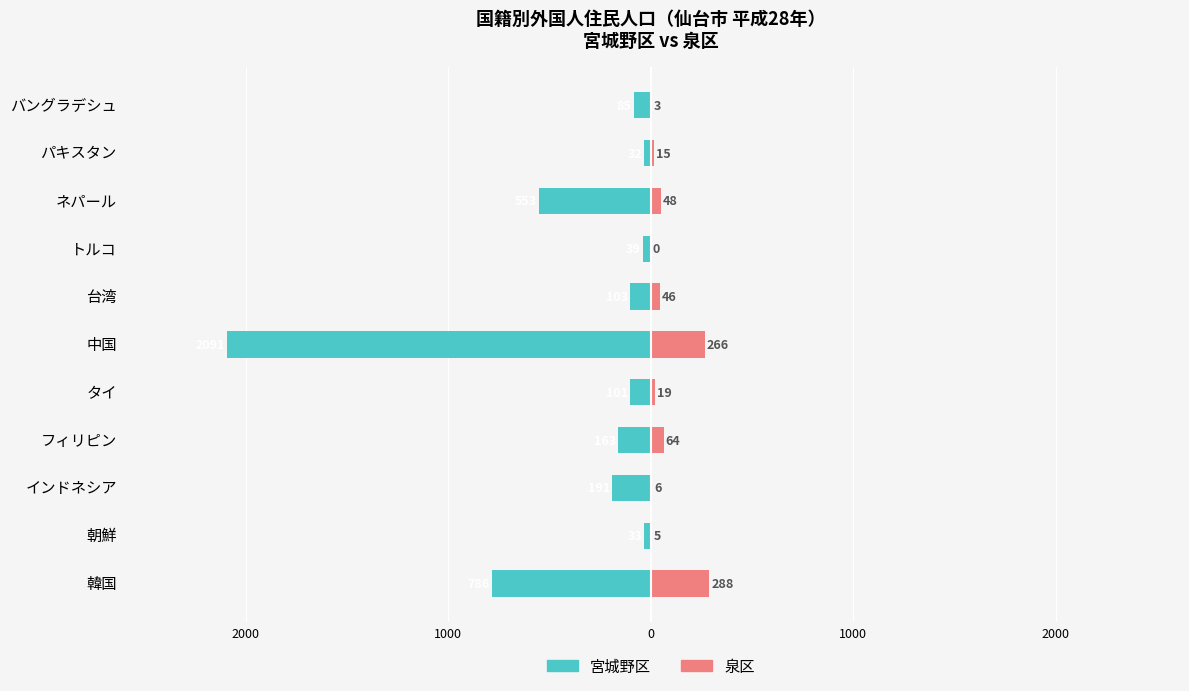

At how many categories does at least one series exceed -842?

11